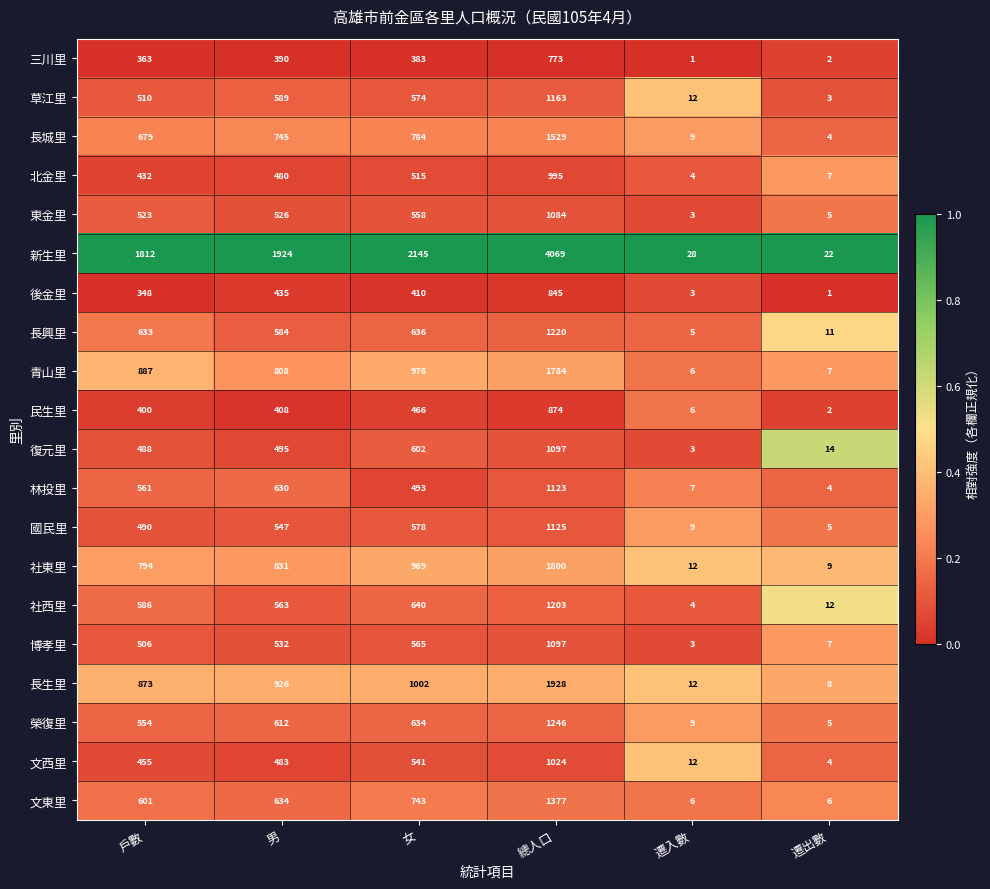

Which category has the lowest value in the 長城里 series?

遷出數